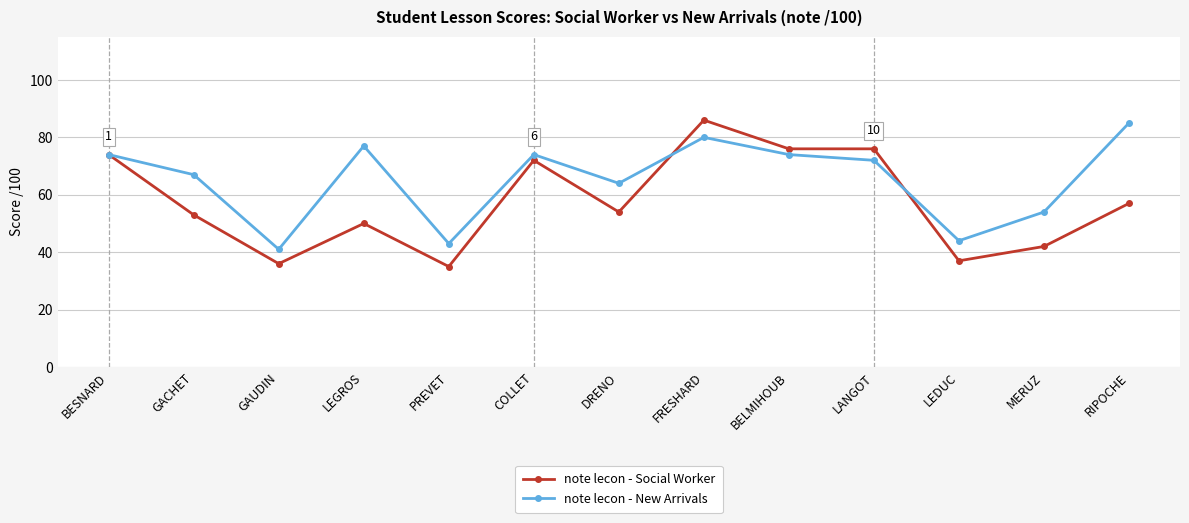

Which series has the widest spread of values?

note lecon - Social Worker